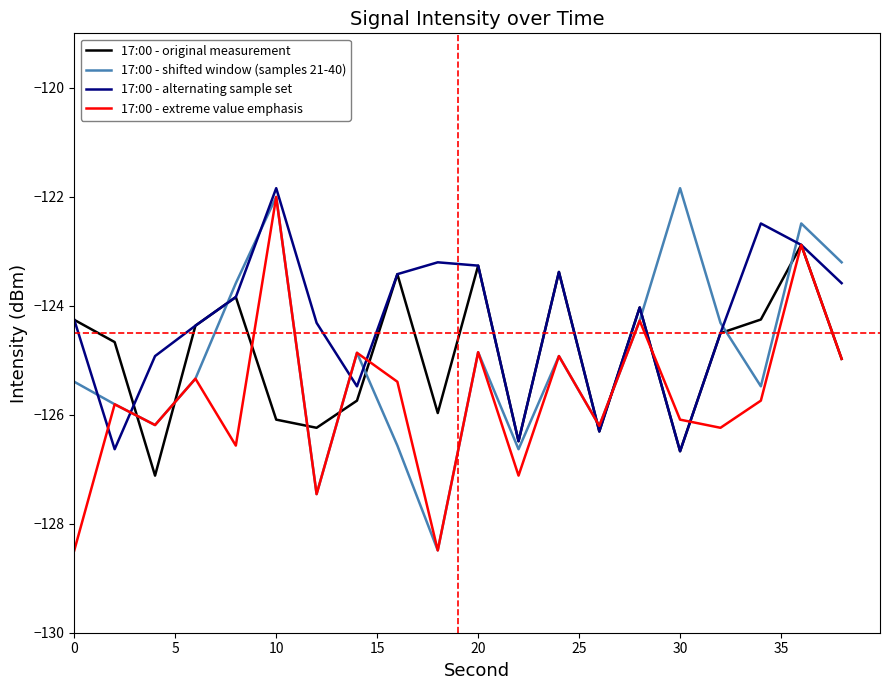

True or false: 17:00 - extreme value emphasis and 17:00 - alternating sample set intersect in this chart.

True